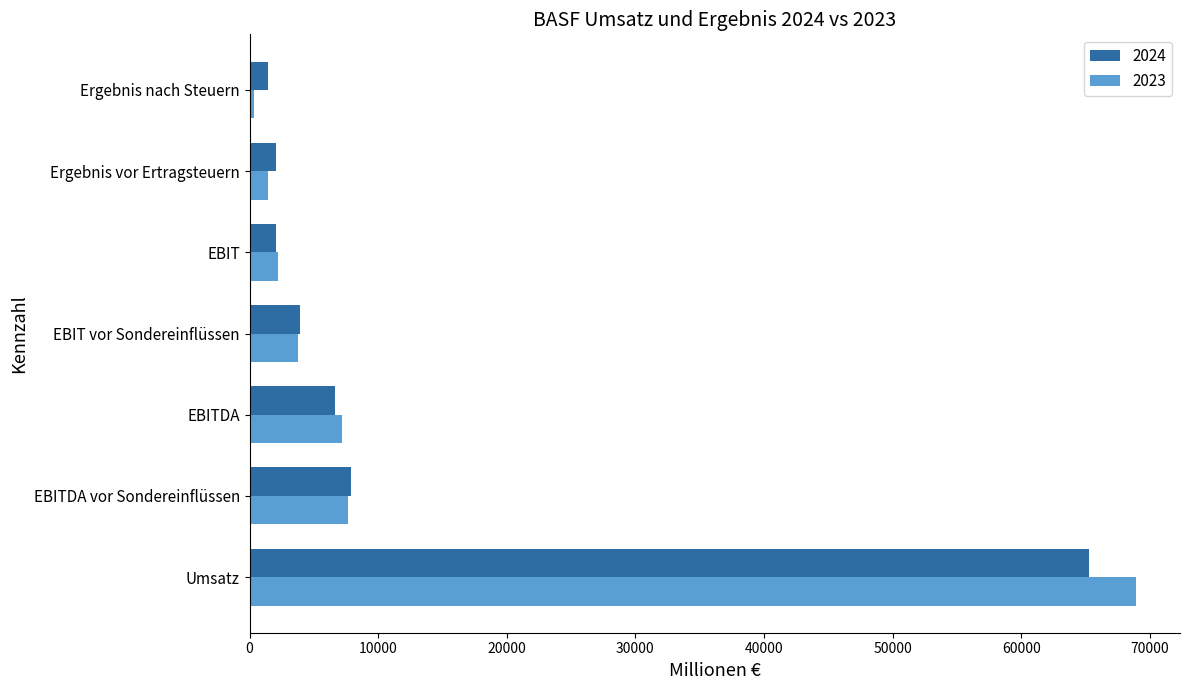

Which series has the largest range (max minus min)?

2023